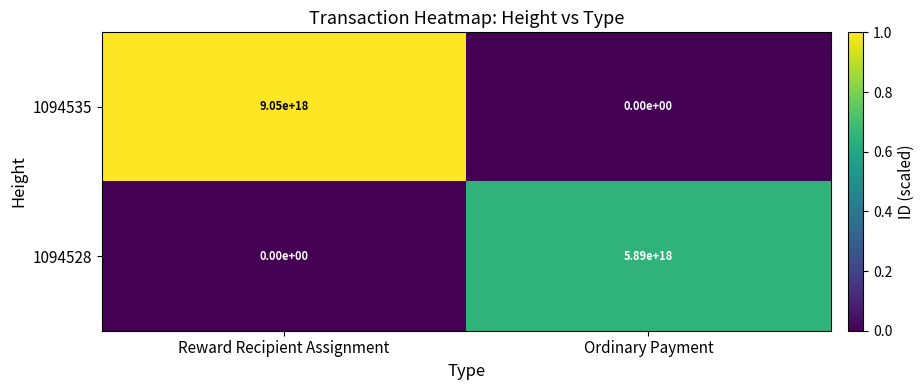

Is it true that 1094528 equals 1591322681065172992 at Ordinary Payment?

False